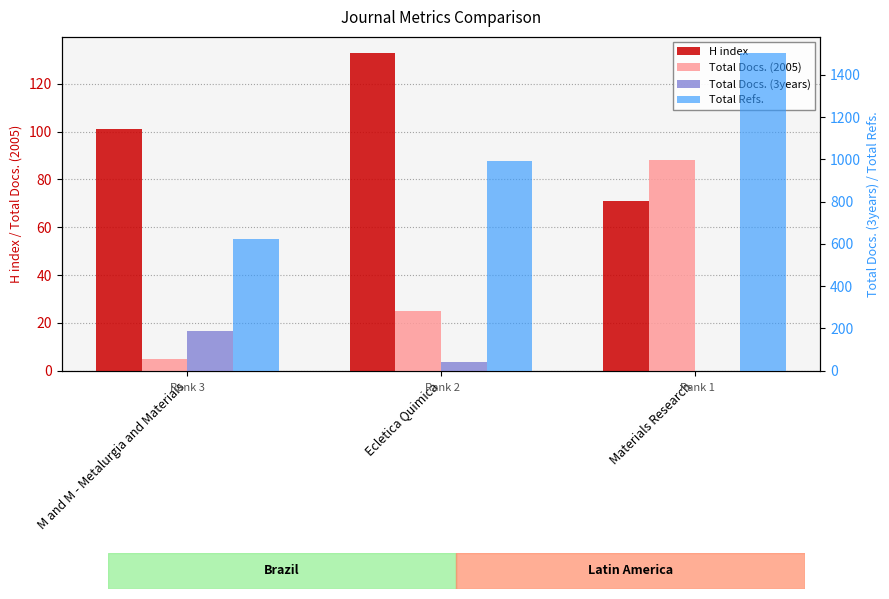

The H index series shows 71 at Materials Research. True or false?

True